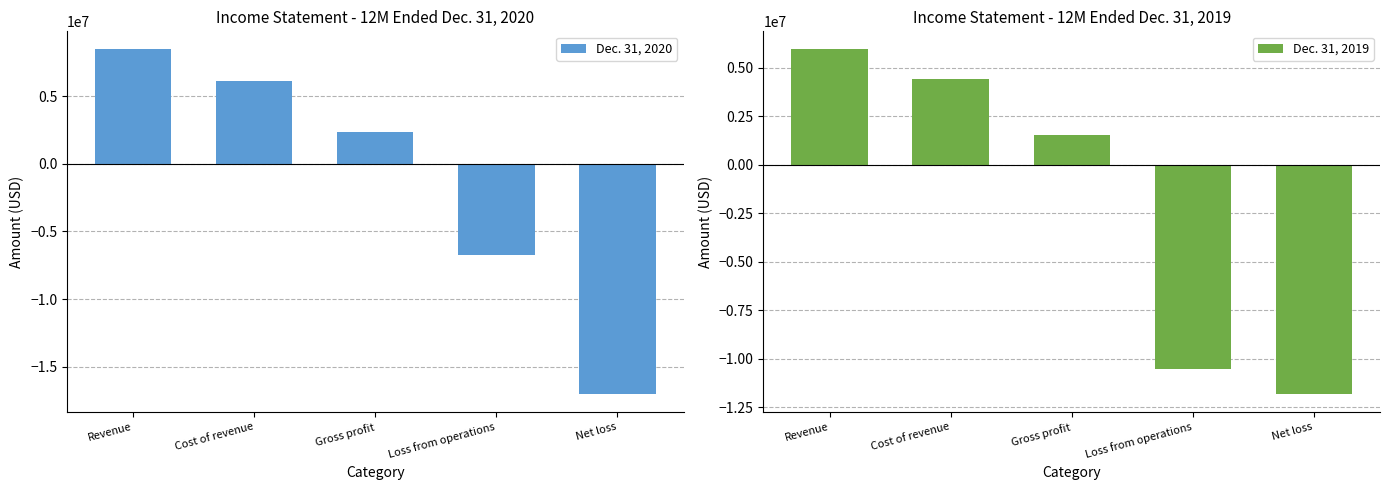

How many bars are there in each group?

2